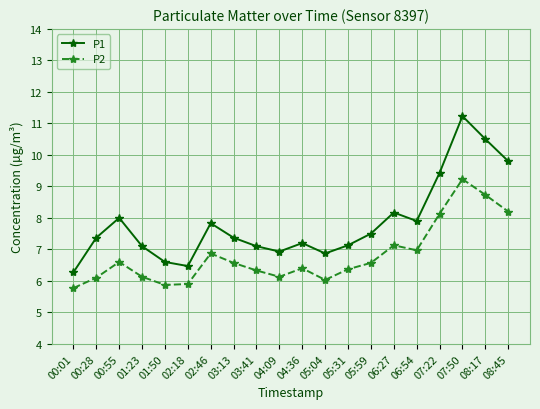

How many lines are shown in the chart?

2